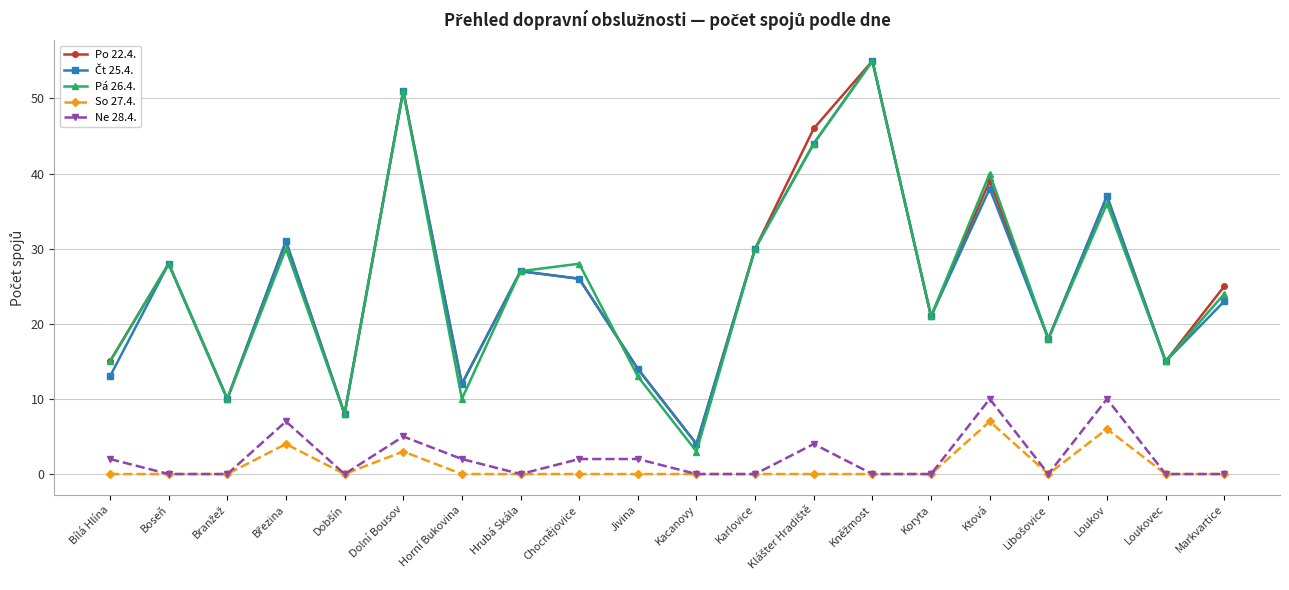

What is the label of the 11th point from the left?

Kacanovy